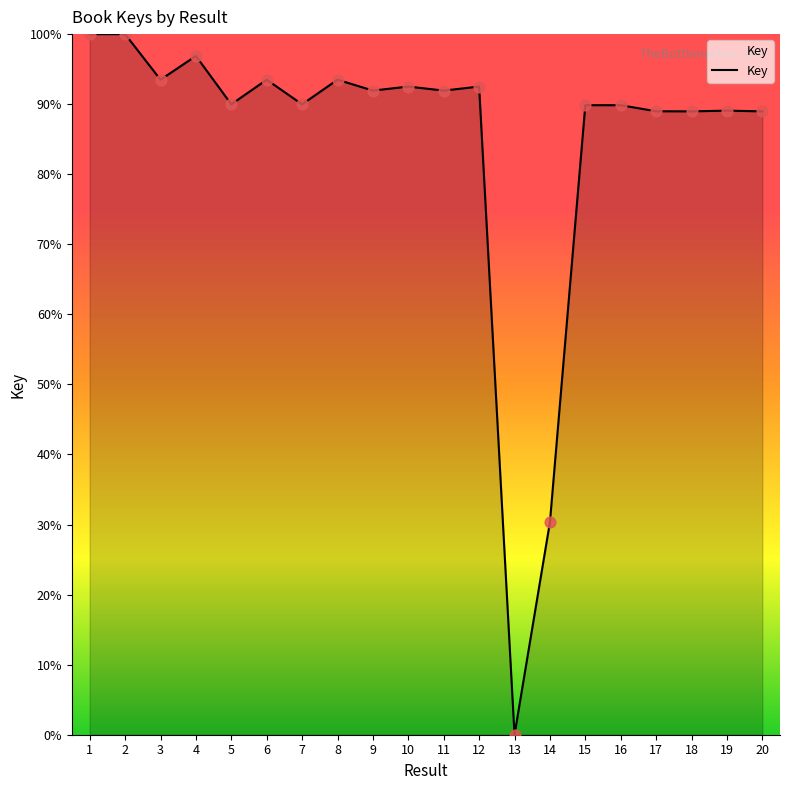

What is the ratio of the value at 16 to the value at 4?

0.9